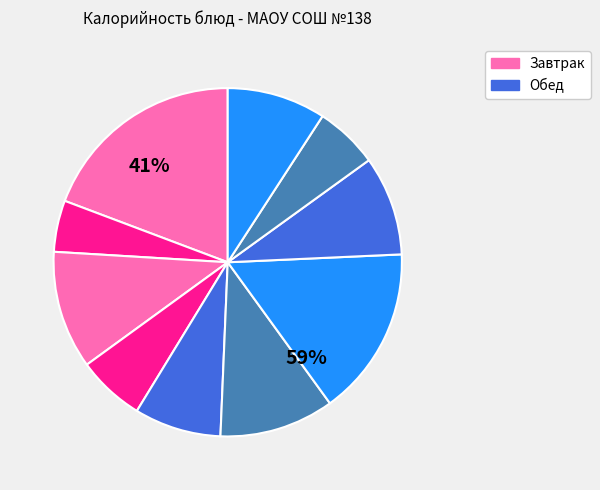

How much of the chart is everything except Хлеб ржаной?

94.1%